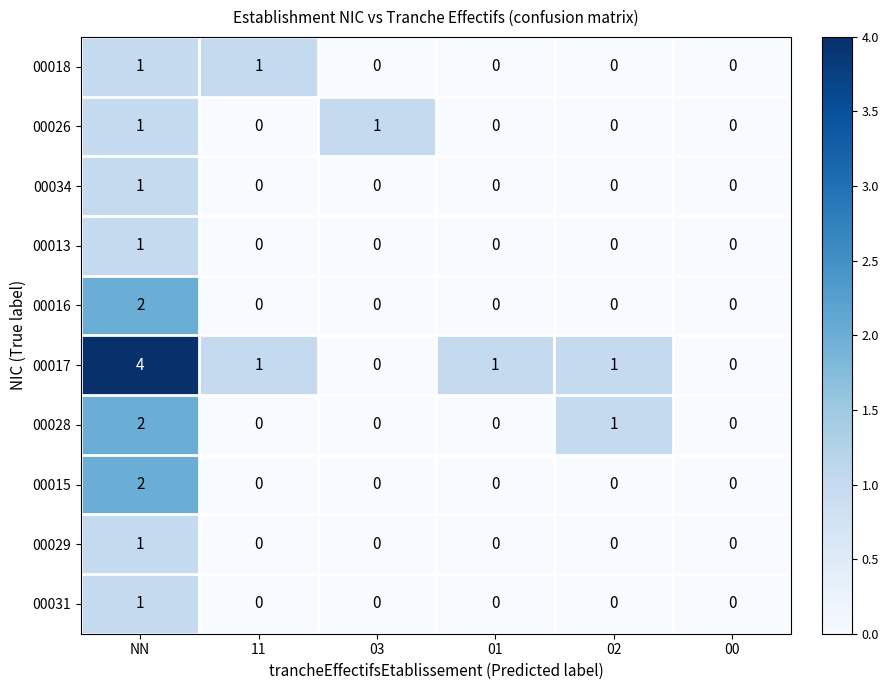

The 00031 series shows 1 at NN. True or false?

True